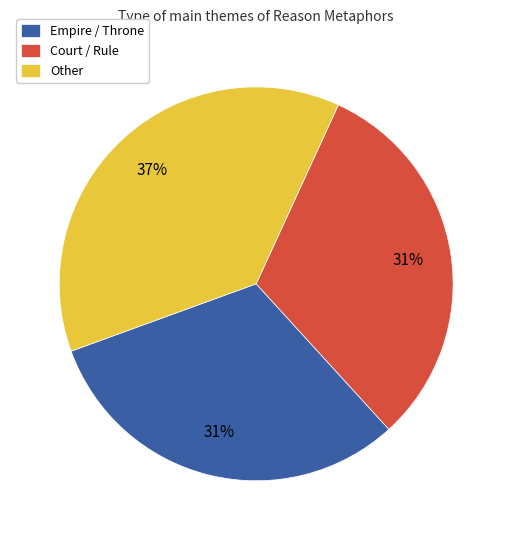

To the nearest percent, what percentage of the pie is Empire / Throne?

31%